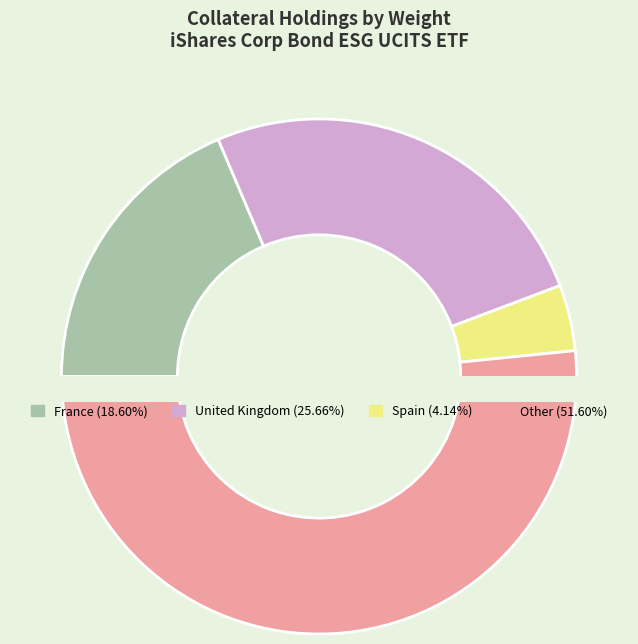

Is the sum of UK Conv Gilt 1 and France (Republic of) greater than half?

No